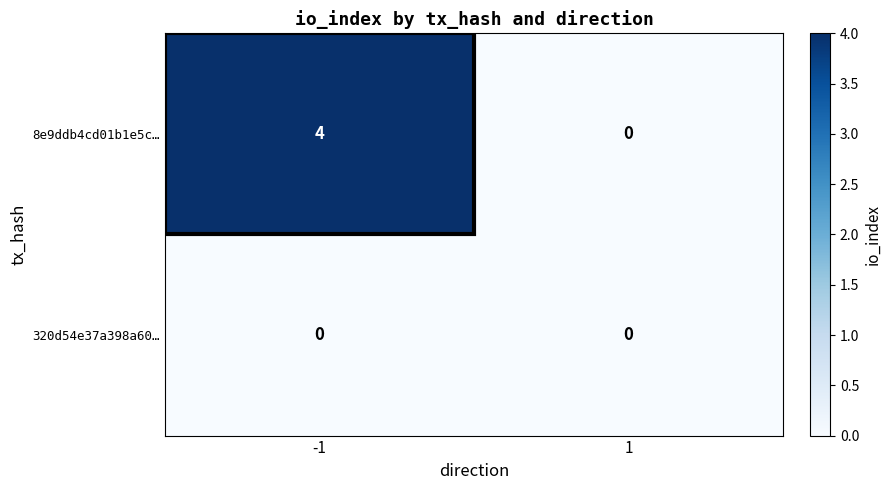

What value does the 8e9ddb4cd01b1e5c… series have at -1?

4